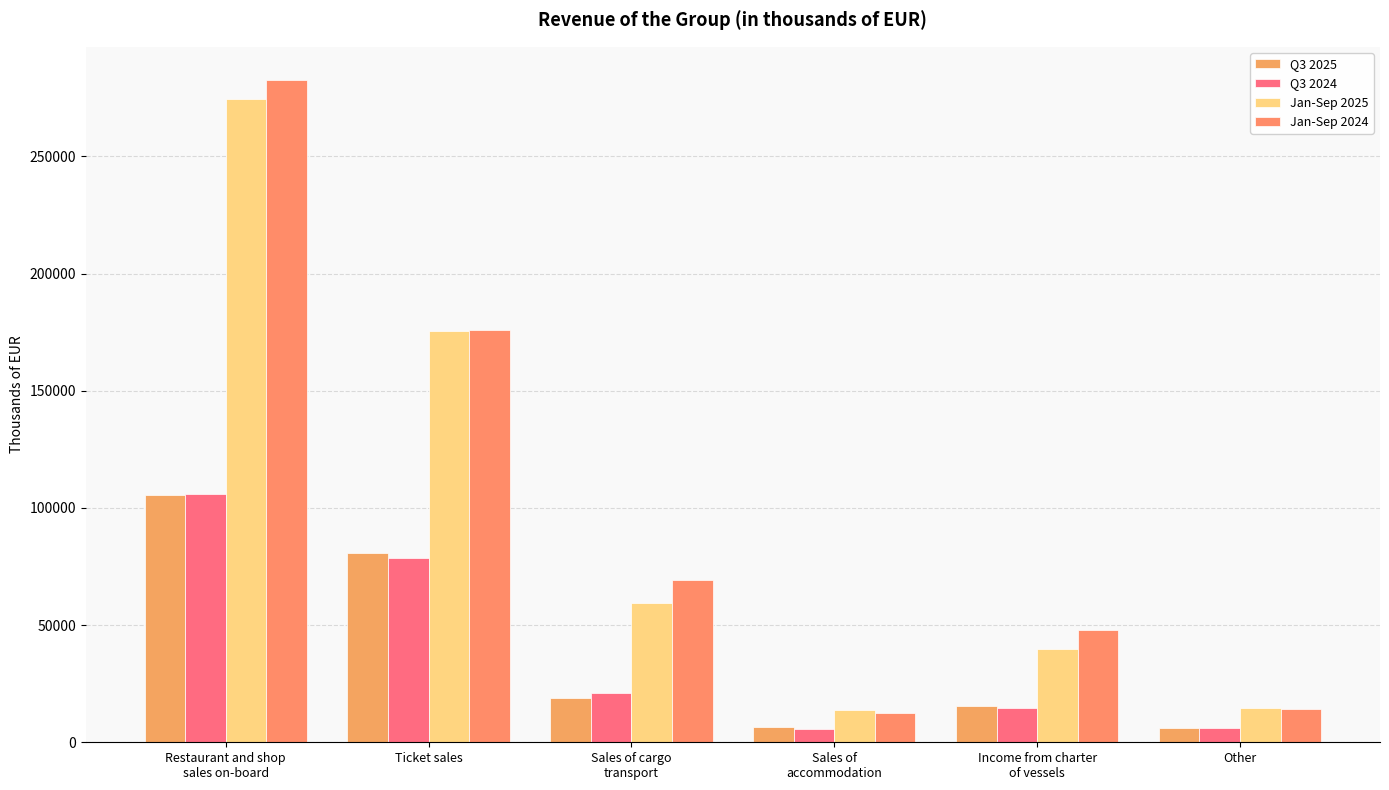

What is the label of the 5th bar from the left?

Income from charter
of vessels